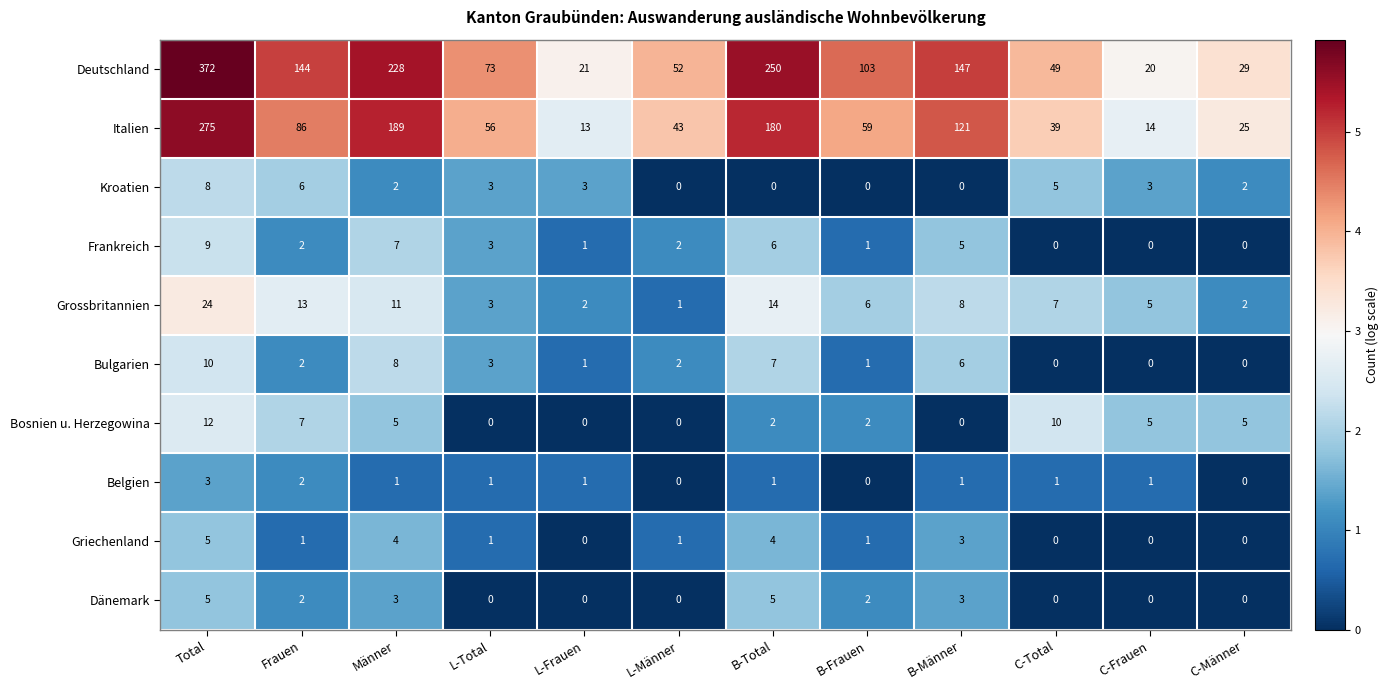

What is the greatest value displayed?

372